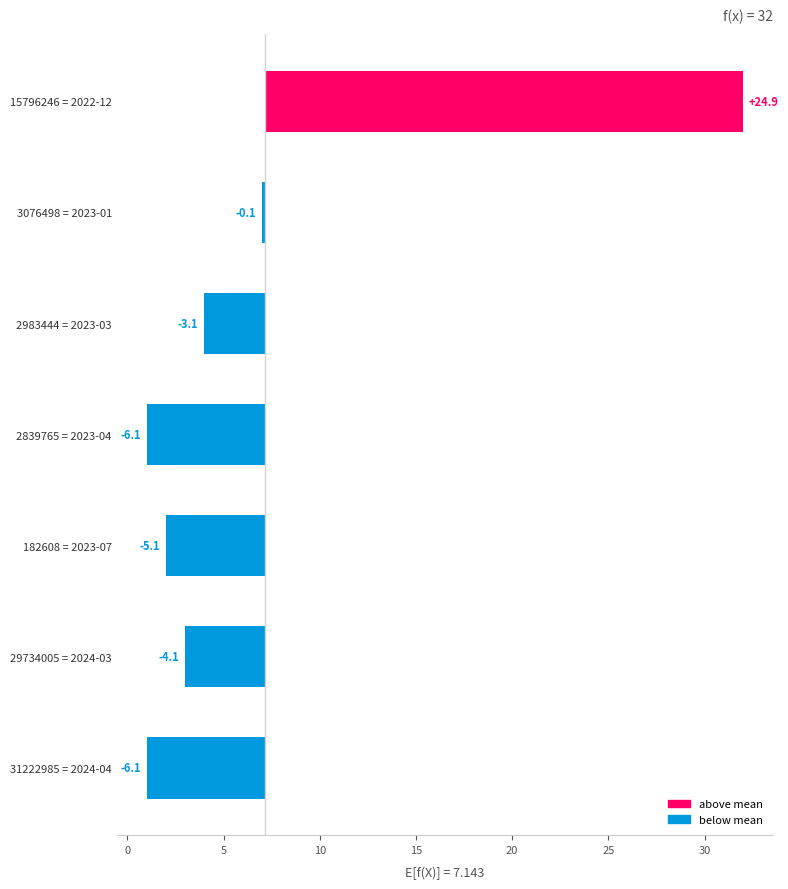

The value at 29734005 = 2024-03 is -4.1. True or false?

True